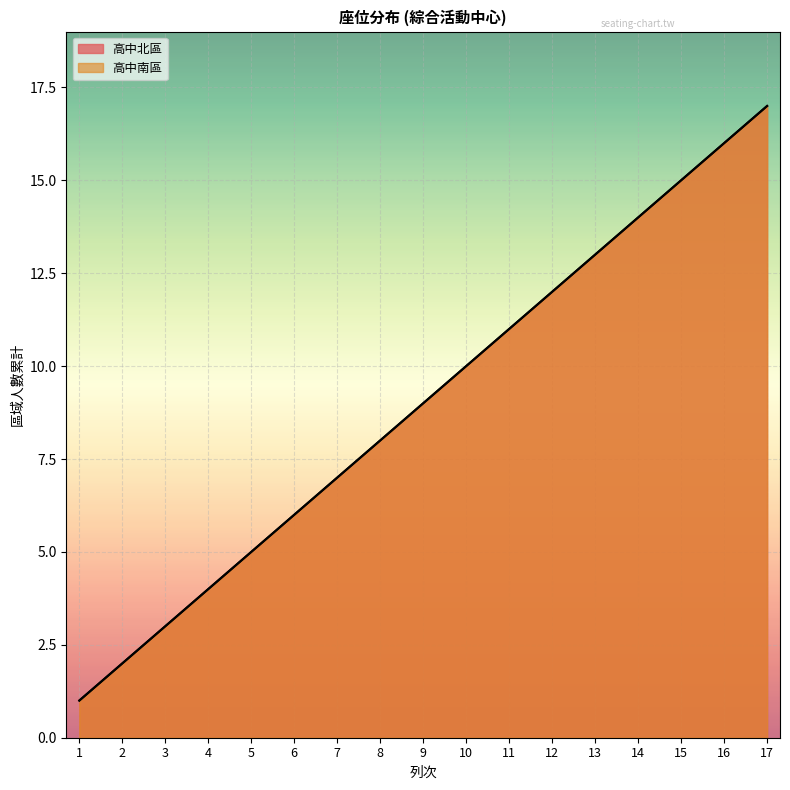

What is the average value of the 高中南區 series?

9